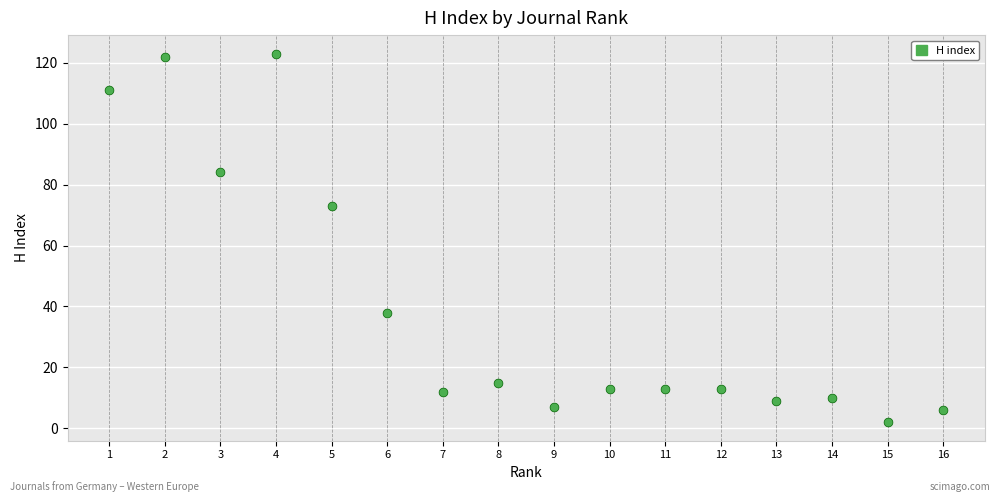

What Y value in the scatter plot is closest to 62?

73